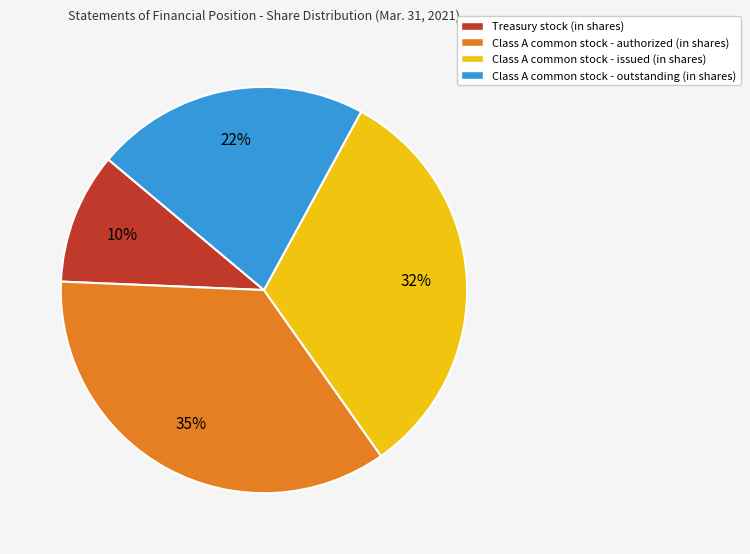

What percentage is the Class A common stock - authorized (in shares) slice, to the nearest percent?

35%